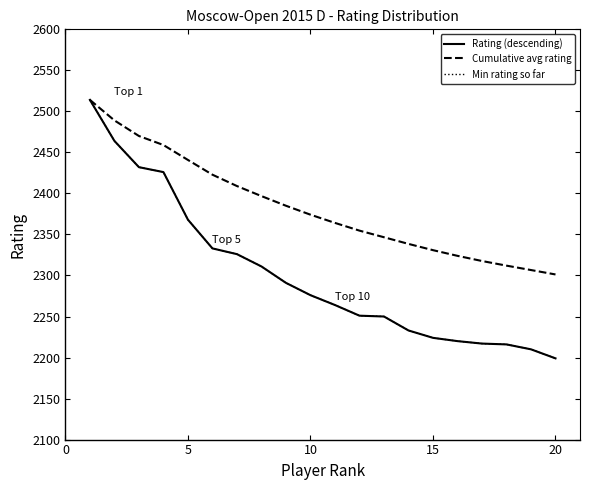

Is this an area chart (filled region under the line)?

No